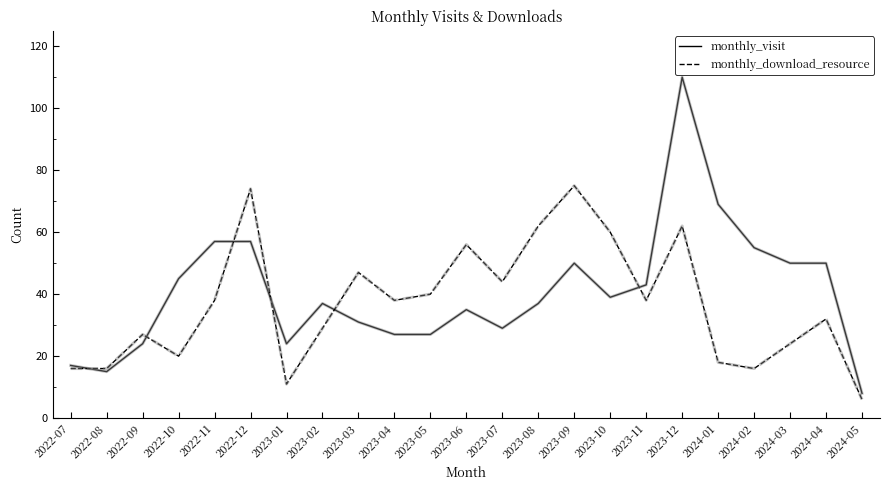

Reading left to right, transcribe all the data shown in this chart.

monthly_visit: 17	15	24	45	57	57	24	37	31	27	27	35	29	37	50	39	43	110	69	55	50	50	8
monthly_download_resource: 16	16	27	20	38	74	11	29	47	38	40	56	44	62	75	60	38	62	18	16	24	32	6